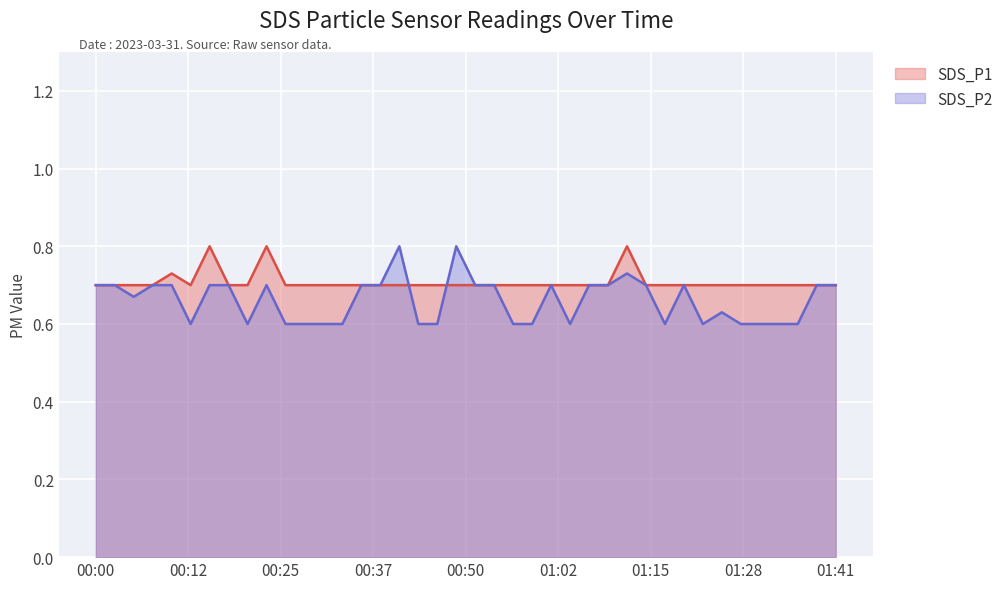

What are all the series names shown in the legend?

SDS_P1, SDS_P2